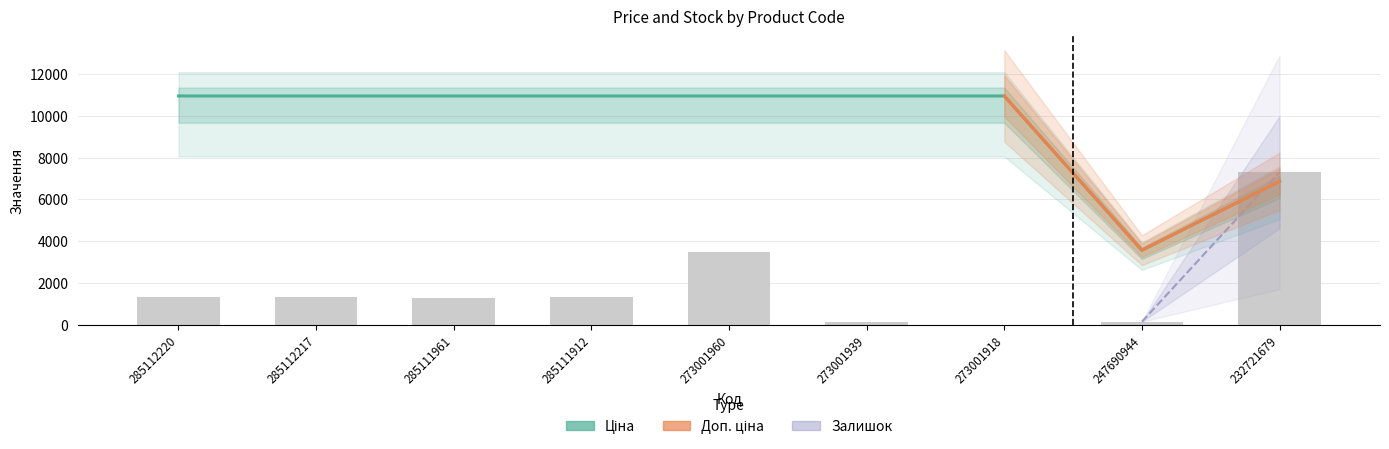

Which series has the largest range (max minus min)?

Ціна